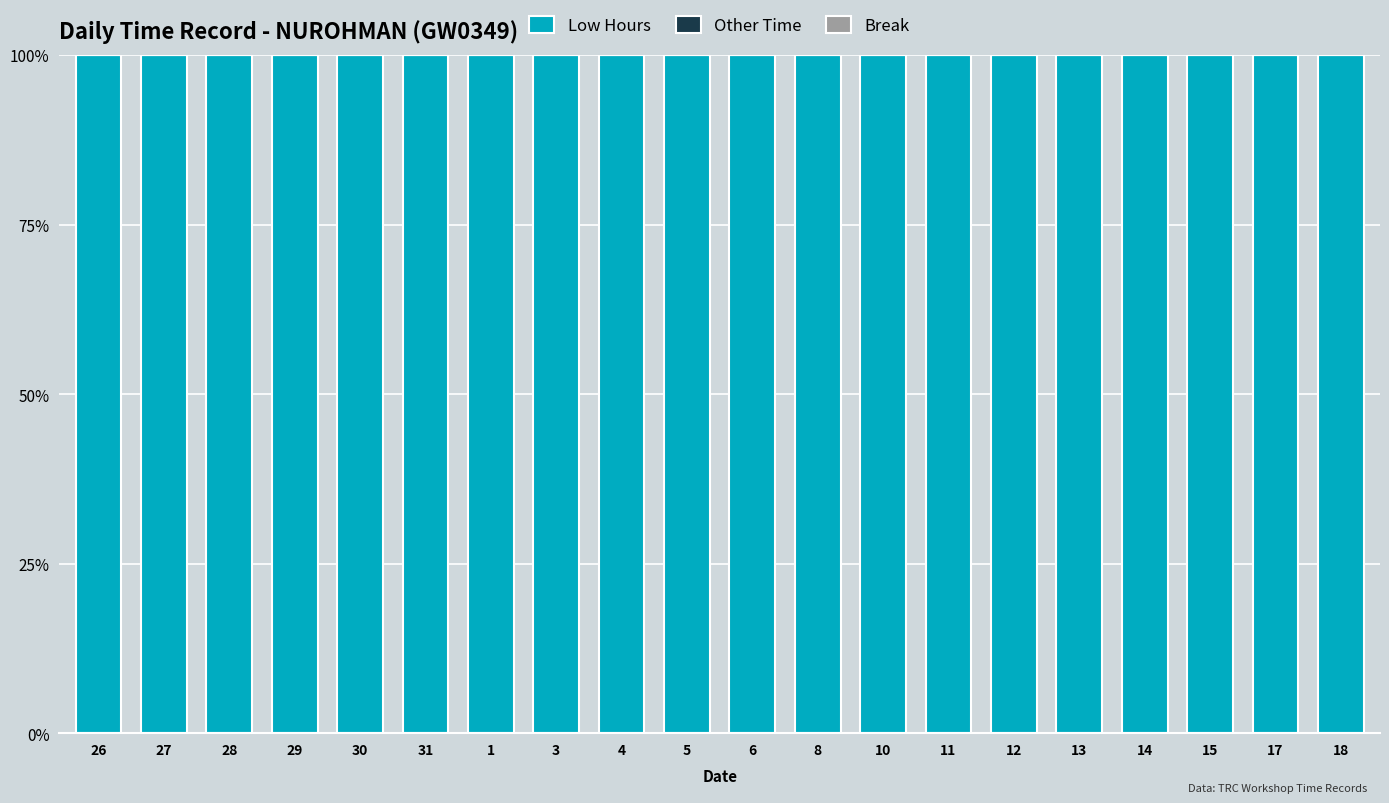

How many bars are there in each group?

3